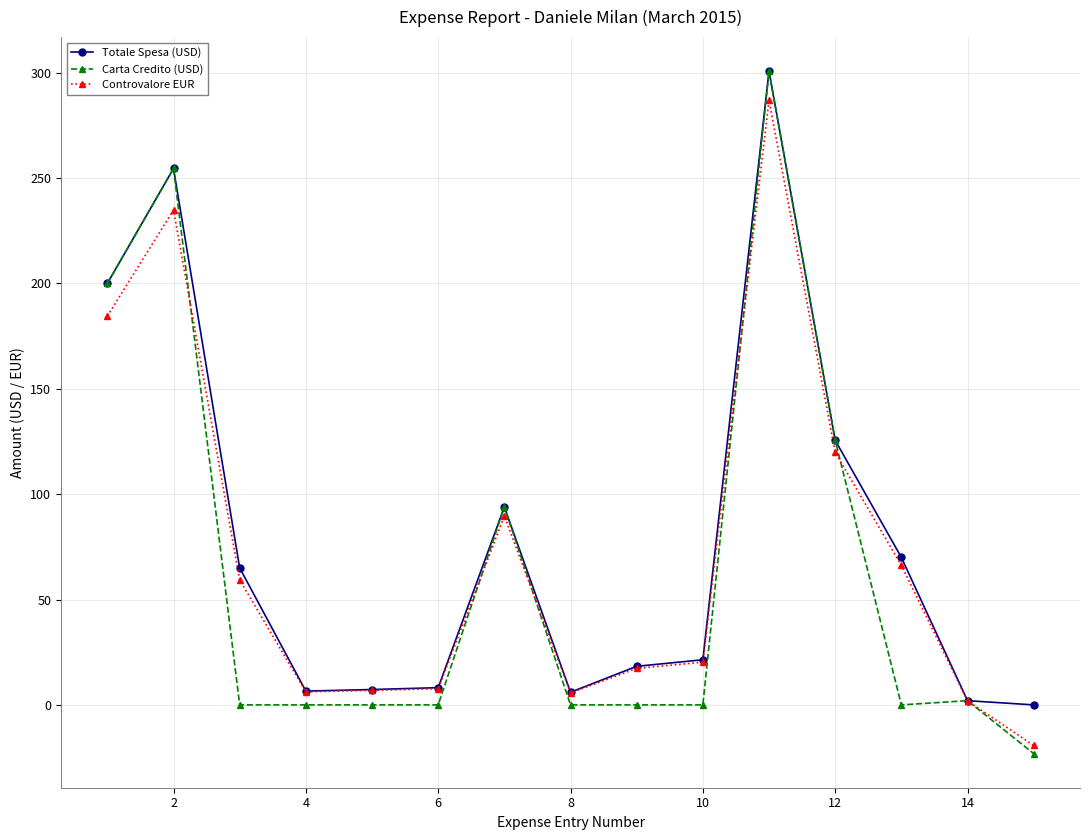

In Controvalore EUR, how many points are lower than both neighbors (excluding endpoints)?

2